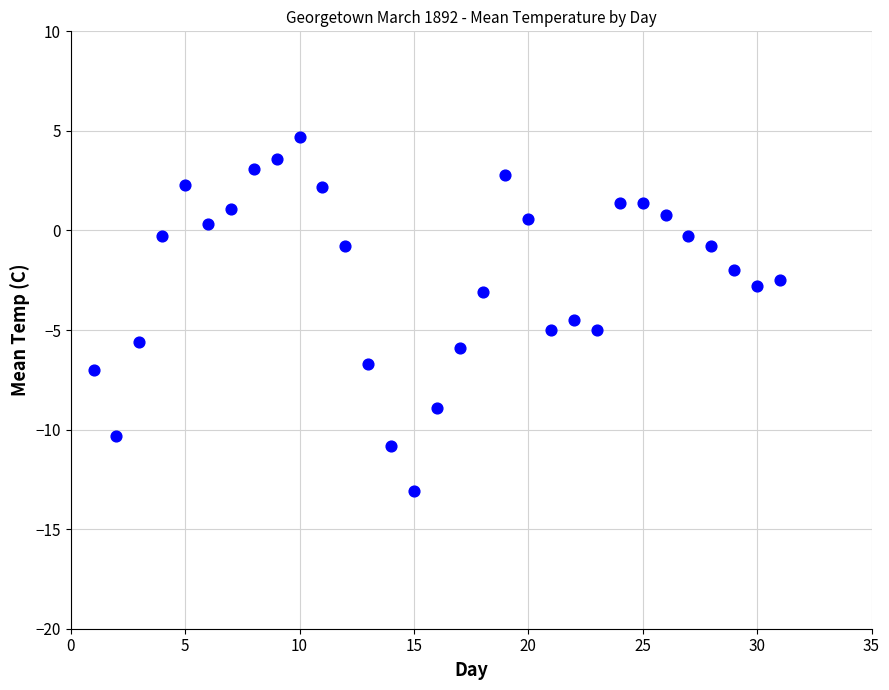

What Y value in the scatter plot is closest to -4?

-4.5